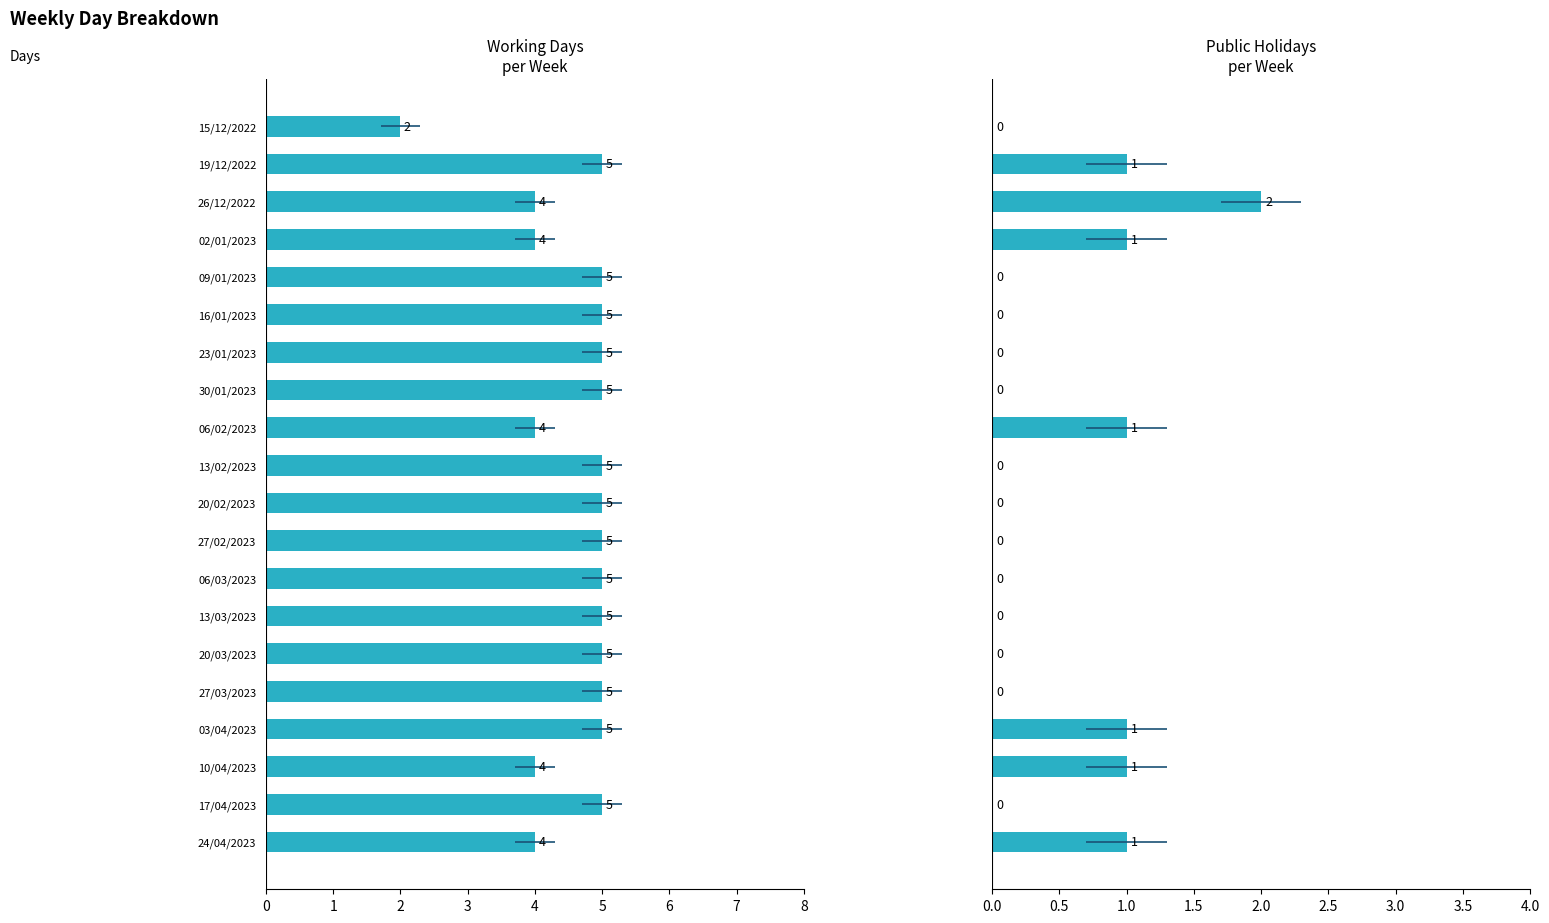

How many Public holidays values are between 0 and 1?

19